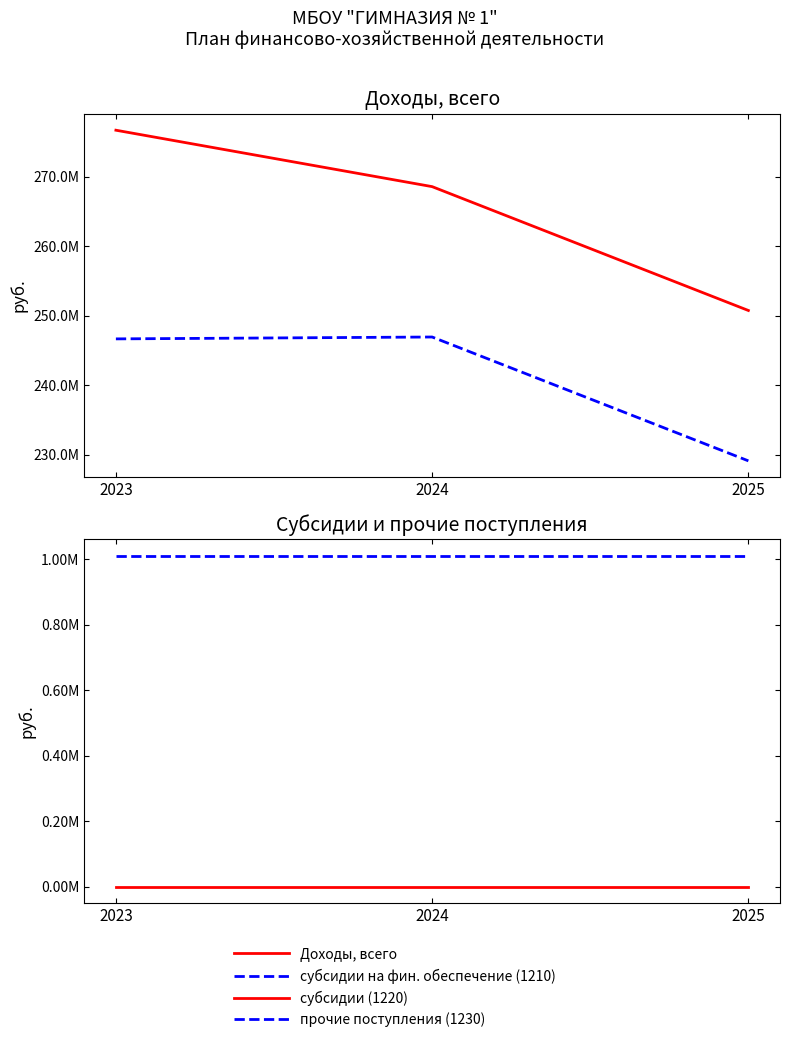

What is the value of the прочие поступления (1230) point at the 2nd from the left?

1009800.0